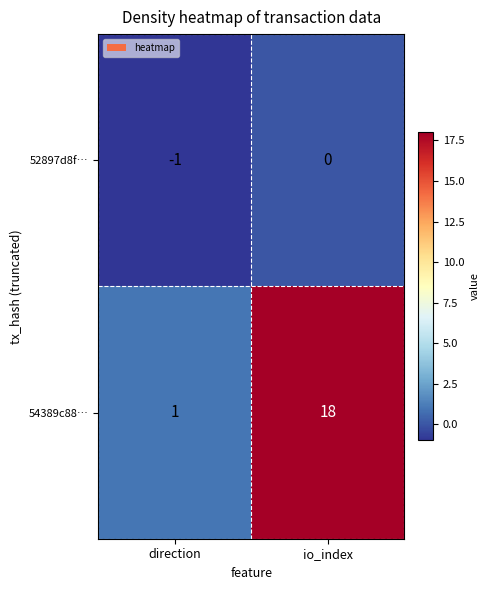

What is the difference between the maximum and minimum values in the 54389c88… series?

17